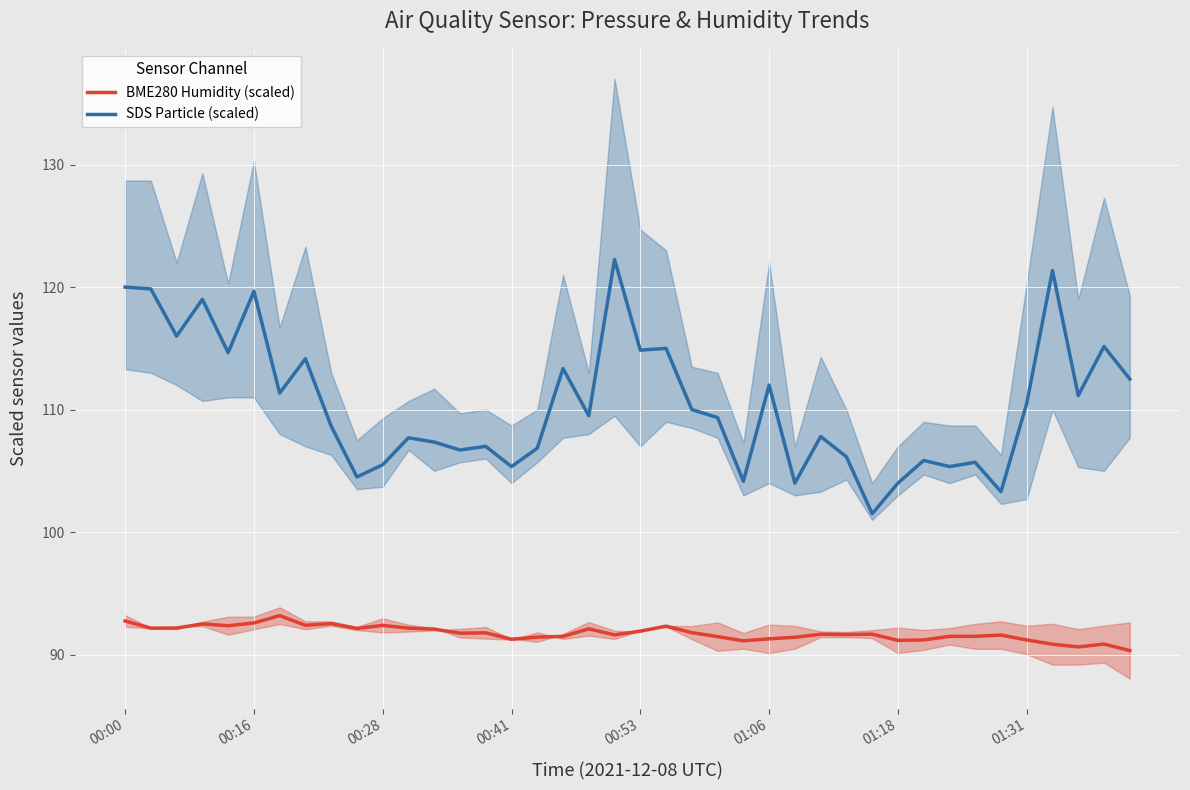

Reading left to right, list all the values displayed in this chart.

BME280 Humidity (scaled): 92.7	92.2	92.2	92.5	92.4	92.6	93.2	92.4	92.5	92.1	92.4	92.2	92.1	91.8	91.8	91.3	91.4	91.5	92.1	91.6	91.9	92.3	91.8	91.5	91.1	91.3	91.4	91.7	91.6	91.7	91.2	91.2	91.5	91.5	91.6	91.2	90.8	90.6	90.9	90.3
SDS Particle (scaled): 120.0	119.8	116.0	119.0	114.7	119.7	111.3	114.2	108.7	104.5	105.5	107.7	107.3	106.7	107.0	105.3	106.8	113.3	109.5	122.2	114.8	115.0	110.0	109.3	104.2	112.0	104.0	107.8	106.2	101.5	104.0	105.8	105.3	105.7	103.3	110.5	121.3	111.2	115.2	112.5